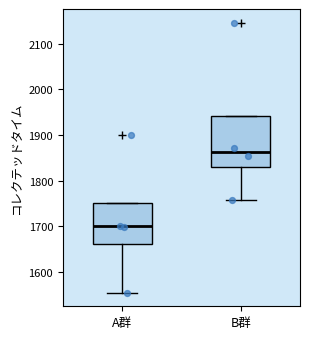

Where does the median line of the box for B群 sit on the y-axis? The values are not printed on the chart, so give them approximately, as read against the axis.

1860